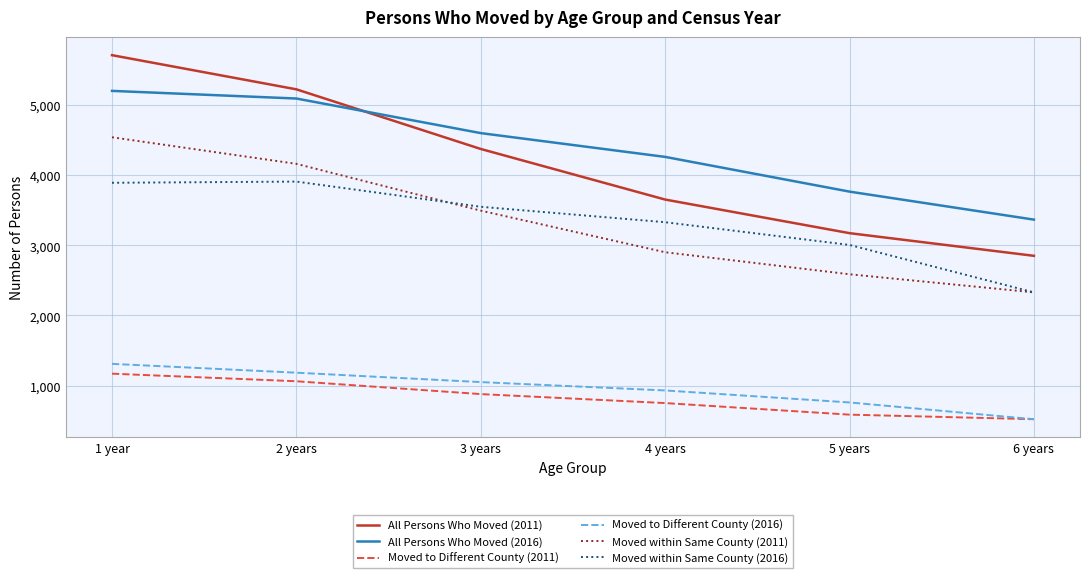

At which label does Moved to Different County (2011) first exceed 879?

1 year